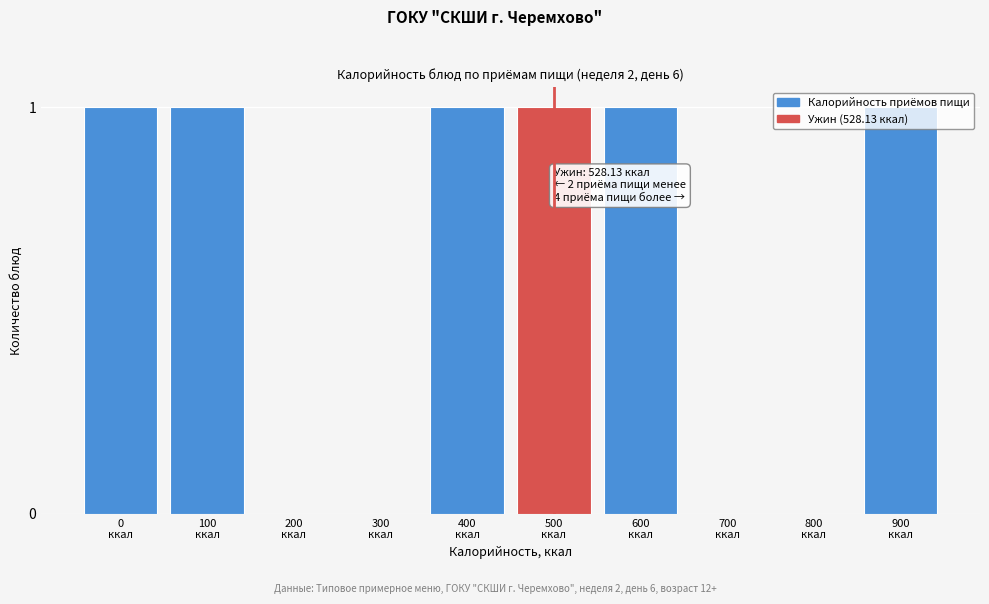

What is the sum of all values?

6